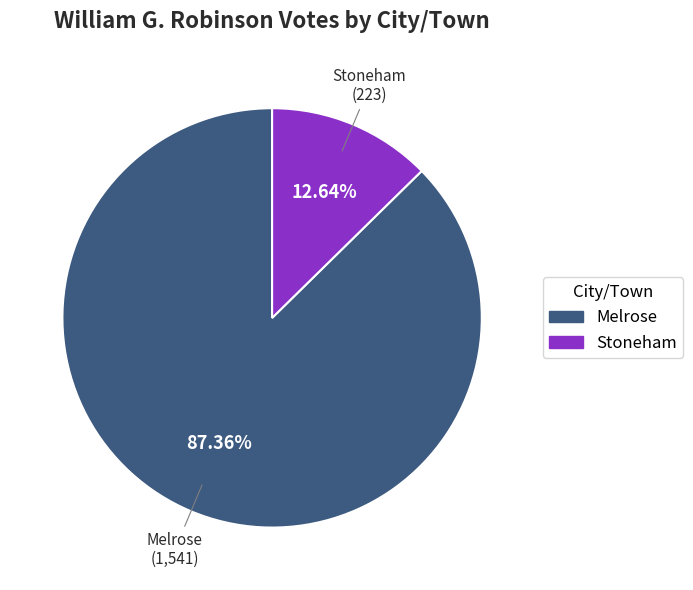

To the nearest percent, what is the average slice percentage?

50%